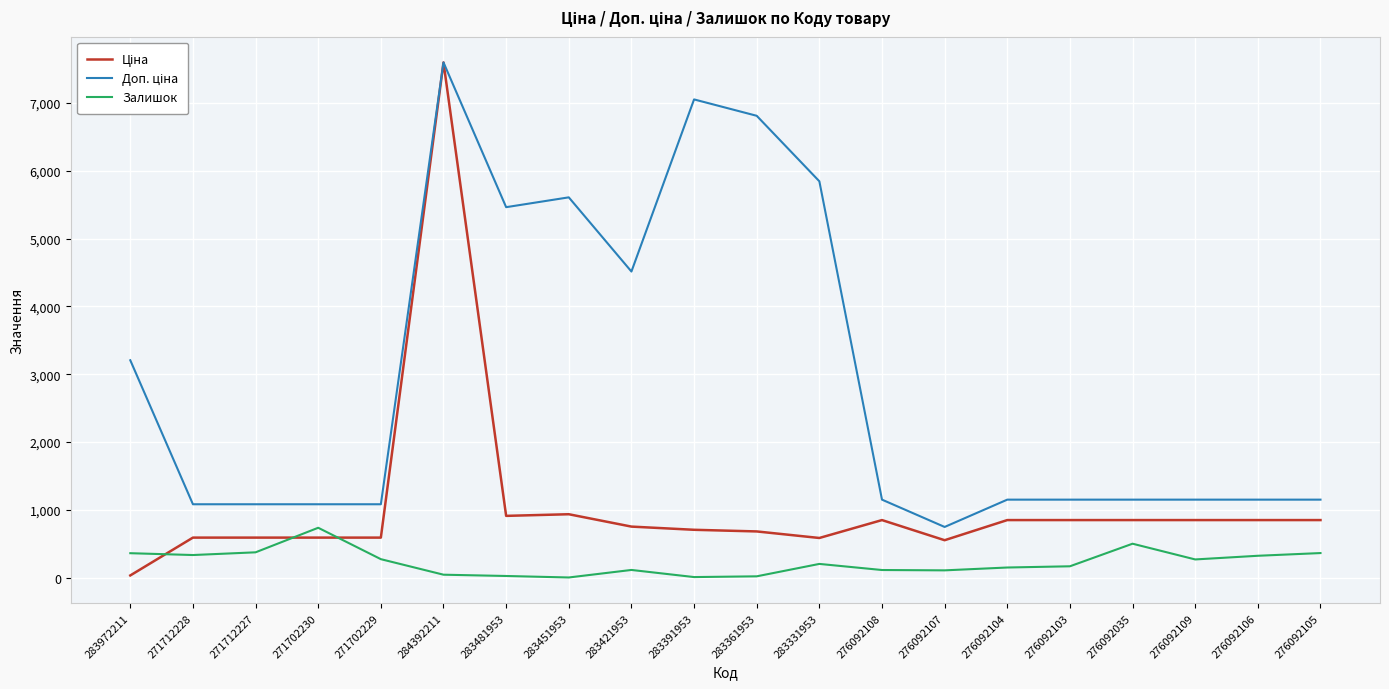

What is the greatest value displayed?

7596.5